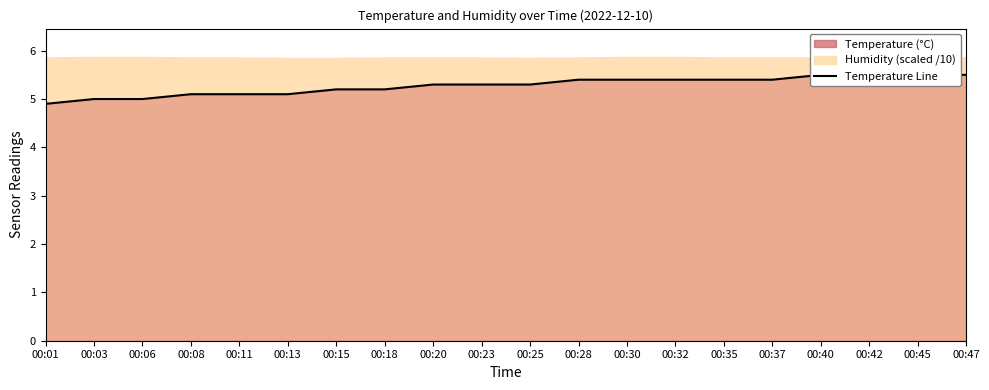

At which label does the data first exceed 5?

00:08